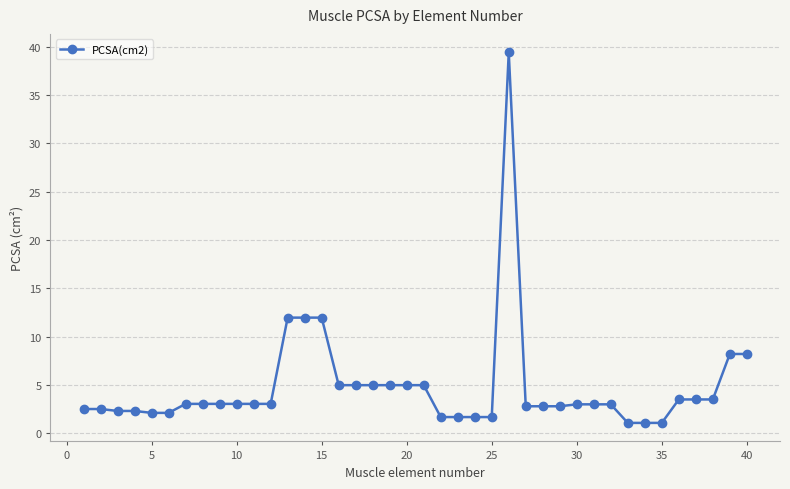

What is the value of the 5th point from the left?

2.1